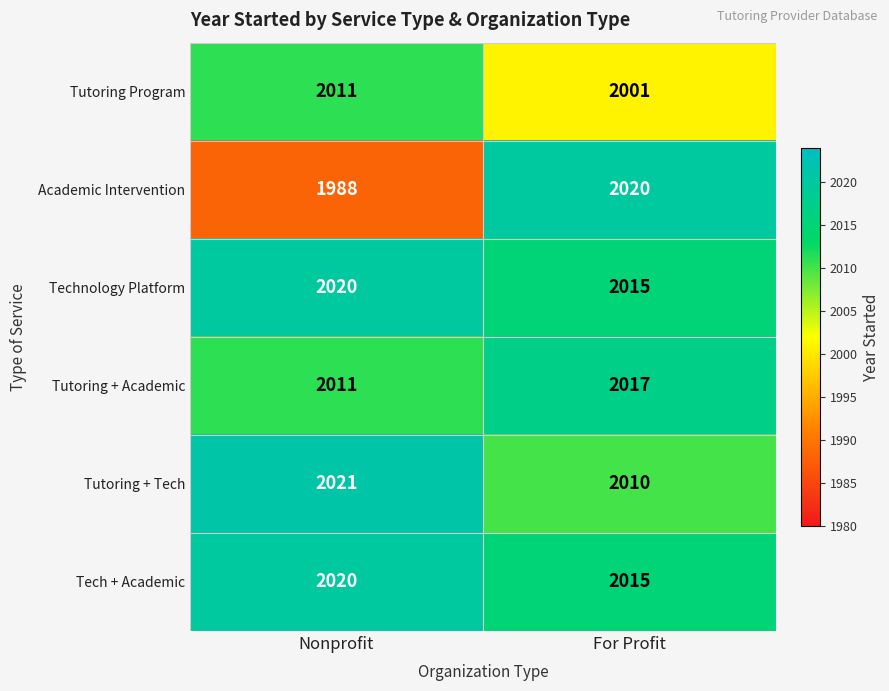

Reading left to right, extract all data points from this chart.

Tutoring Program: Nonprofit=2011	For Profit=2001
Academic Intervention: Nonprofit=1988	For Profit=2020
Technology Platform: Nonprofit=2020	For Profit=2015
Tutoring + Academic: Nonprofit=2011	For Profit=2017
Tutoring + Tech: Nonprofit=2021	For Profit=2010
Tech + Academic: Nonprofit=2020	For Profit=2015